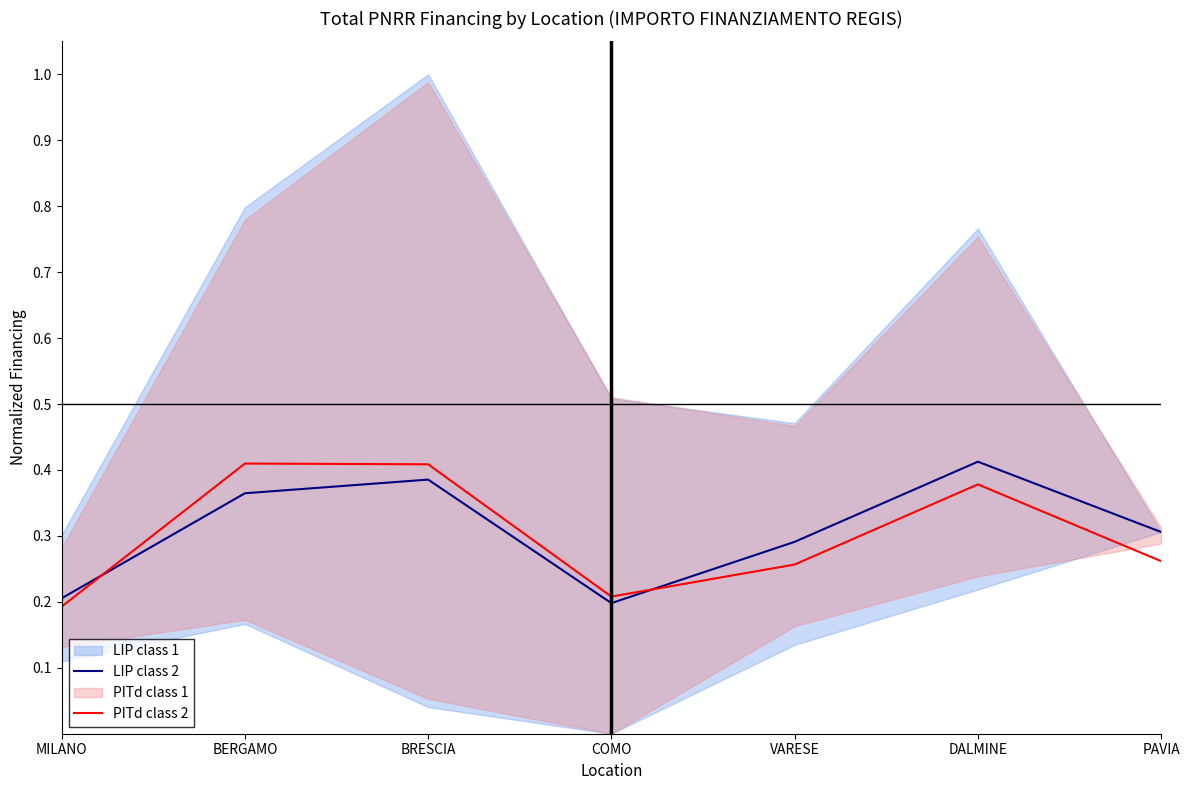

Reading right to left, transcribe all the data shown in this chart.

LIP class 2: 0.3	0.4	0.3	0.2	0.4	0.4	0.2
PITd class 2: 0.3	0.4	0.3	0.2	0.4	0.4	0.2